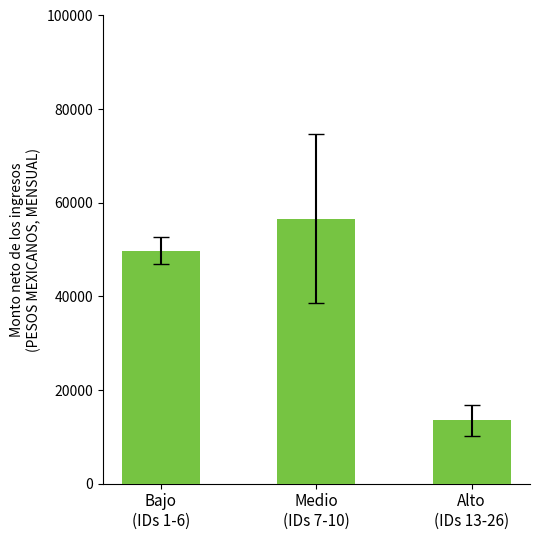

What is the label of the 2nd bar from the left?

Medio
(IDs 7-10)